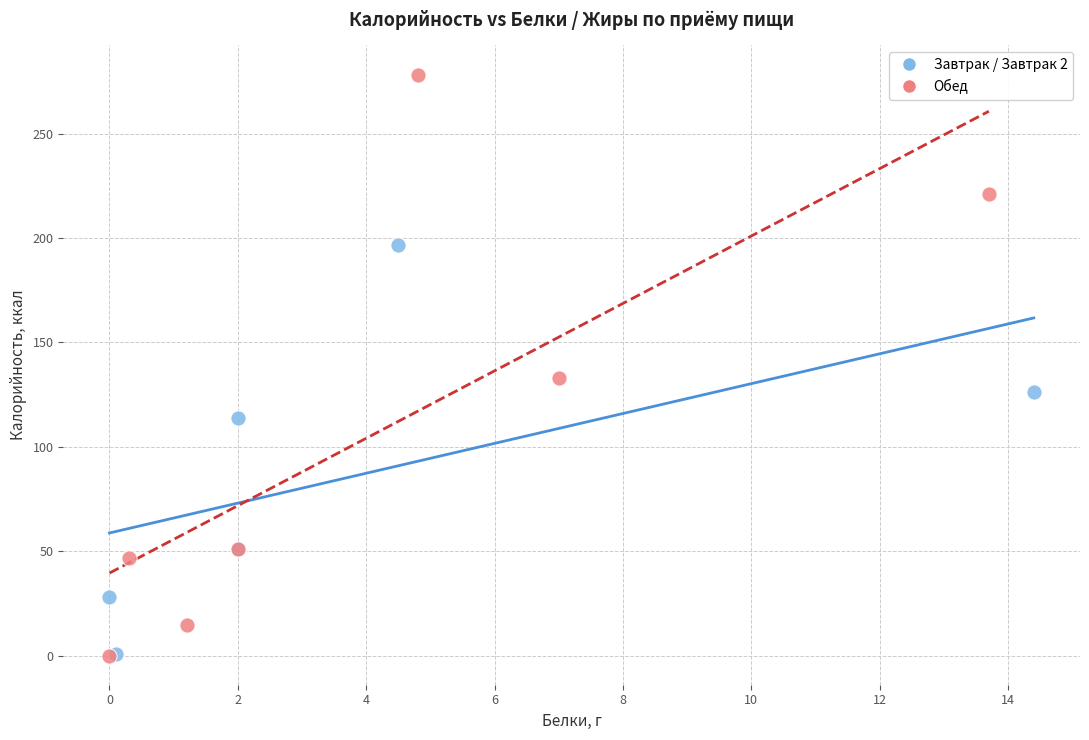

Which series has the largest Y range (max minus min)?

Обед